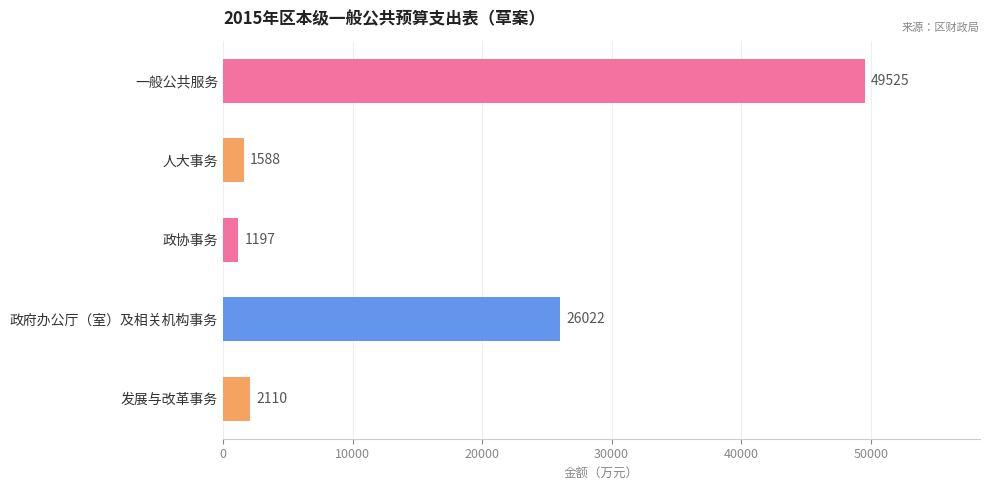

How many data points are less than 2110?

2